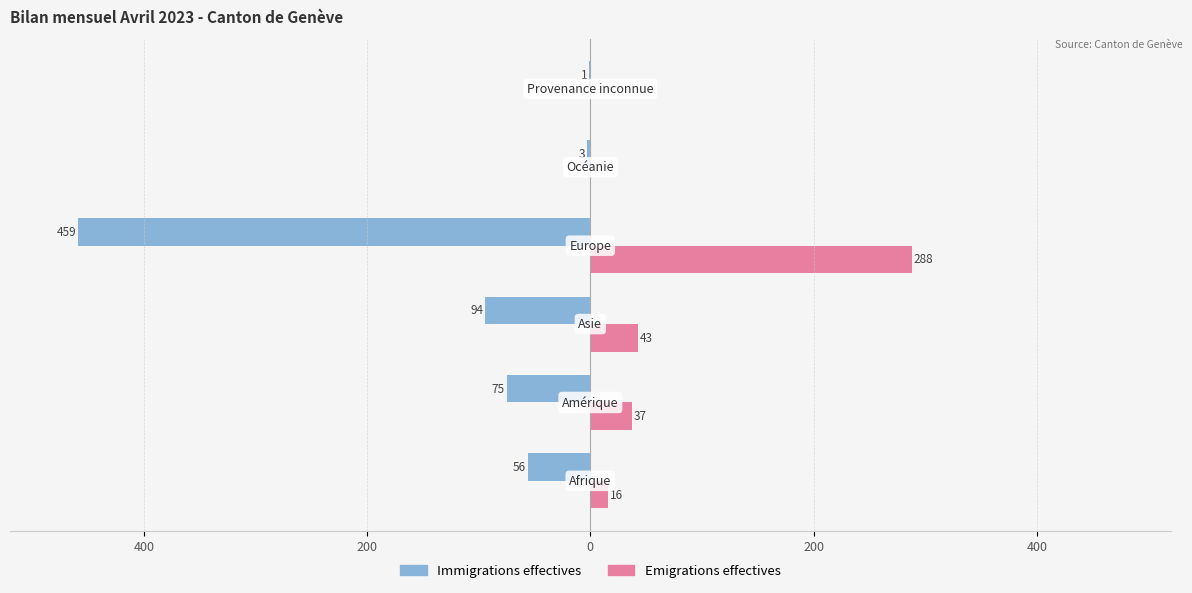

What are all the series names shown in the legend?

Immigrations effectives, Emigrations effectives